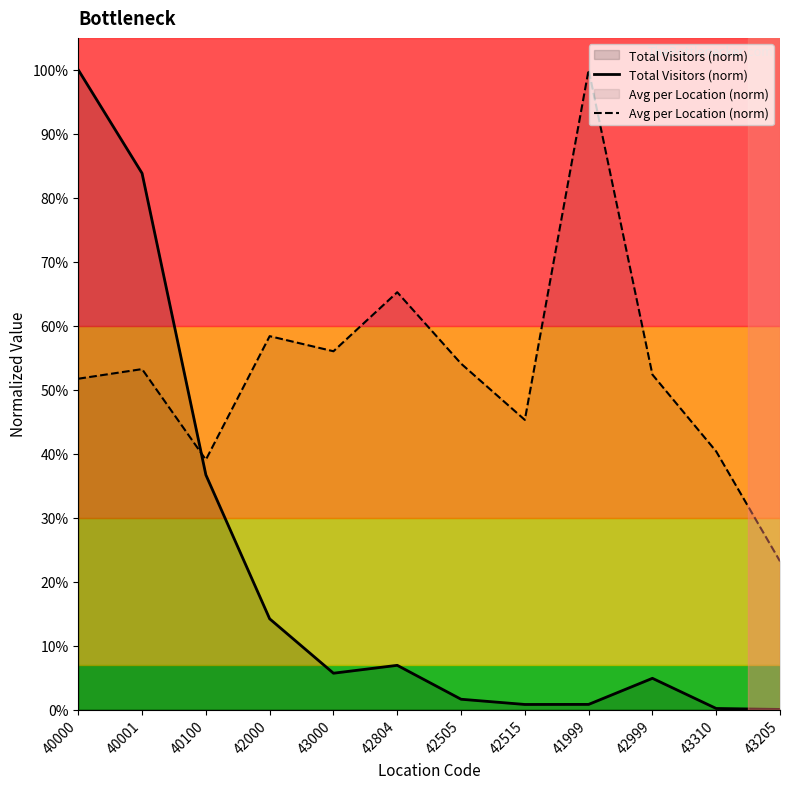

Reading right to left, transcribe all the data shown in this chart.

Total Visitors (norm): 0.0	0.0	0.0	0.0	0.0	0.0	0.1	0.1	0.1	0.4	0.8	1.0
Avg per Location (norm): 0.2	0.4	0.5	1.0	0.5	0.5	0.7	0.6	0.6	0.4	0.5	0.5